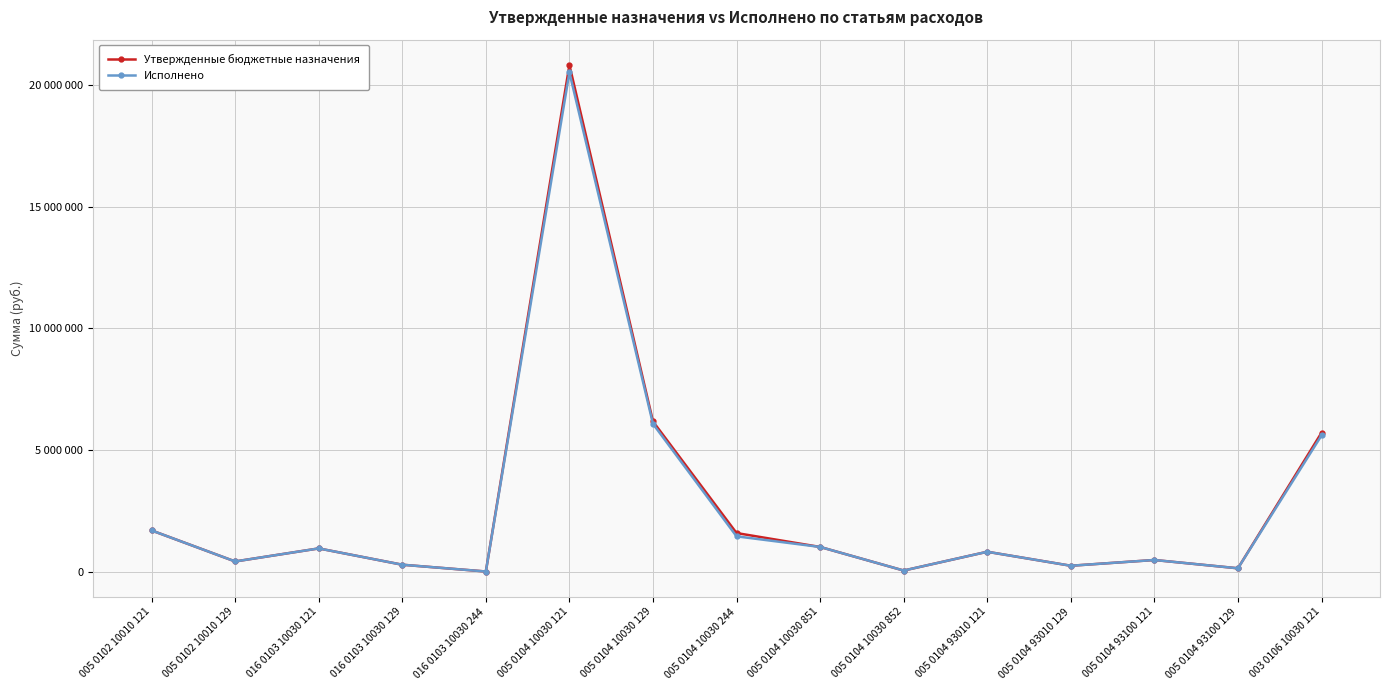

At how many categories does at least one series exceed 446653?

9